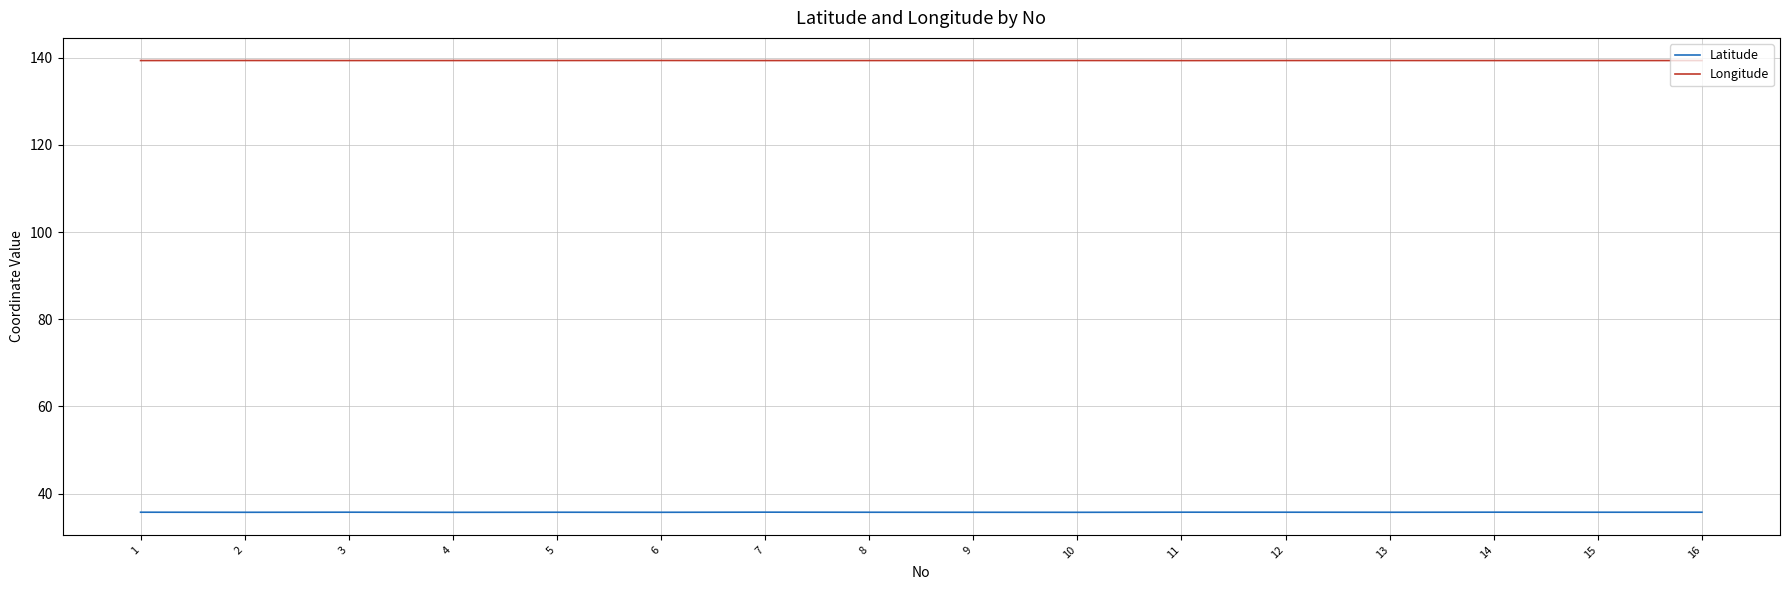

Is the value of Latitude at 10 greater than the value of Longitude at 13?

No